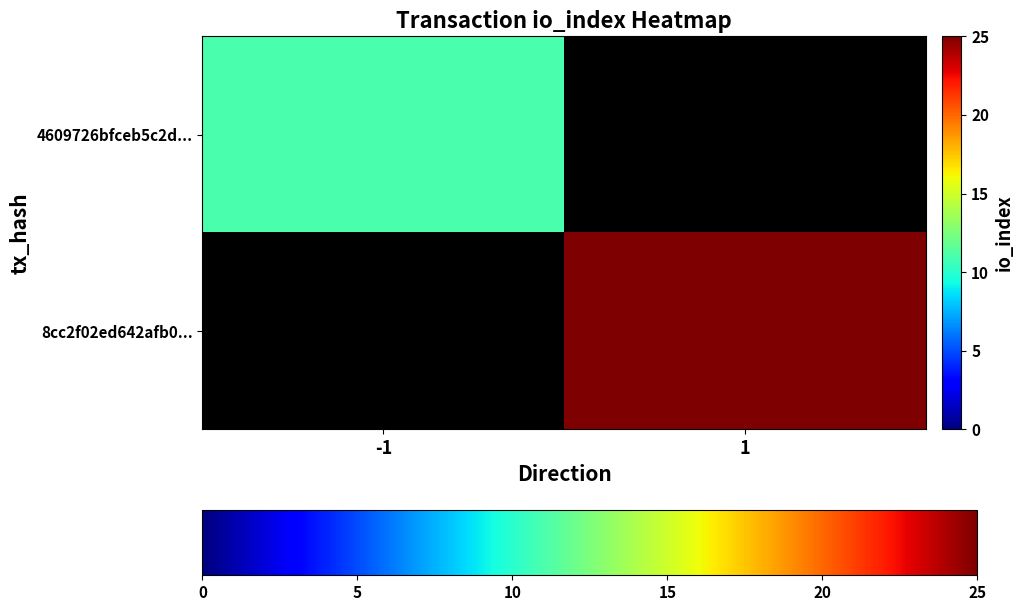

At which label is 4609726bfceb5c2d... closest to 11?

-1